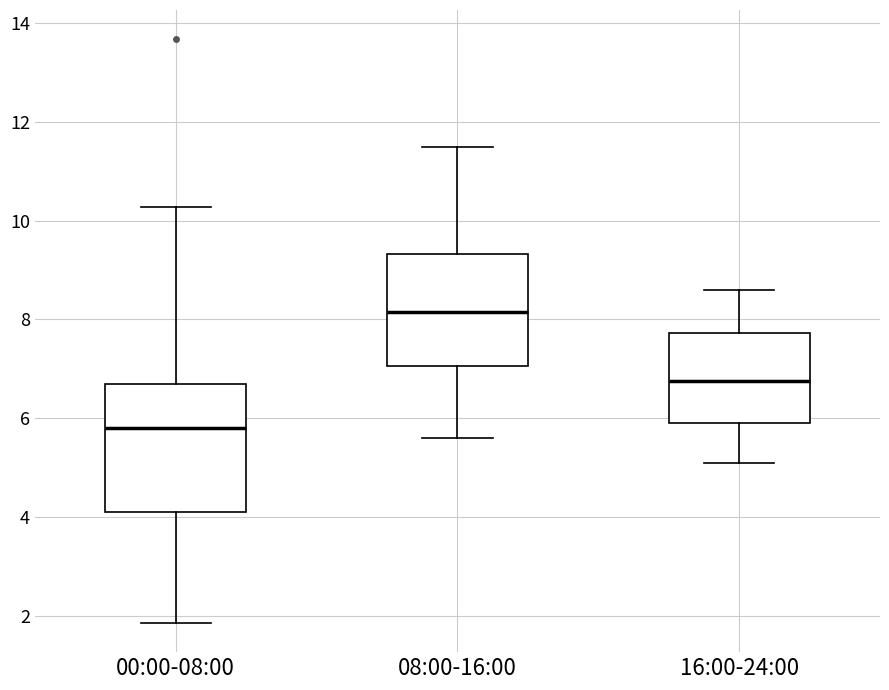

Where does the median line of the box for 08:00-16:00 sit on the y-axis? The values are not printed on the chart, so give them approximately, as read against the axis.

8.2